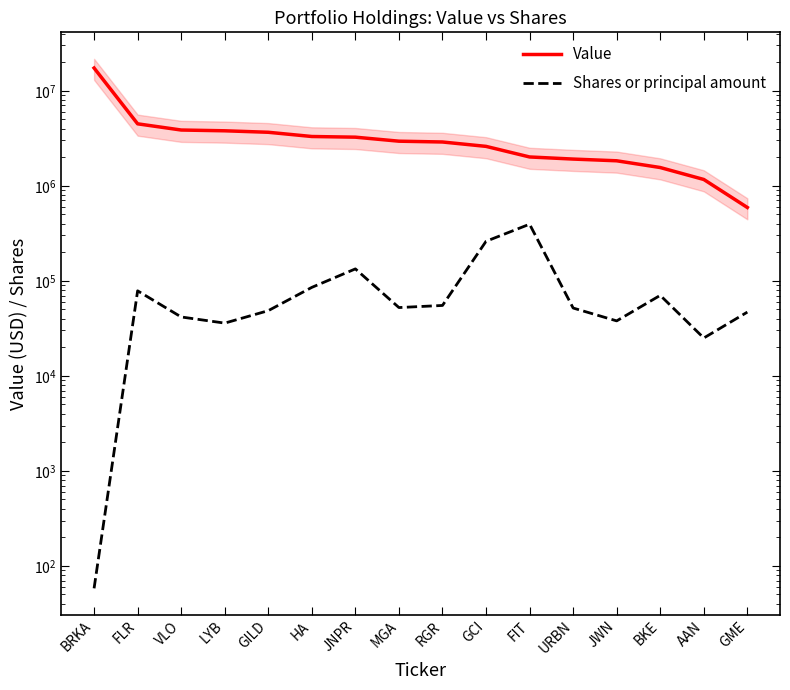

At which category is the sum across all series the highest?

BRKA